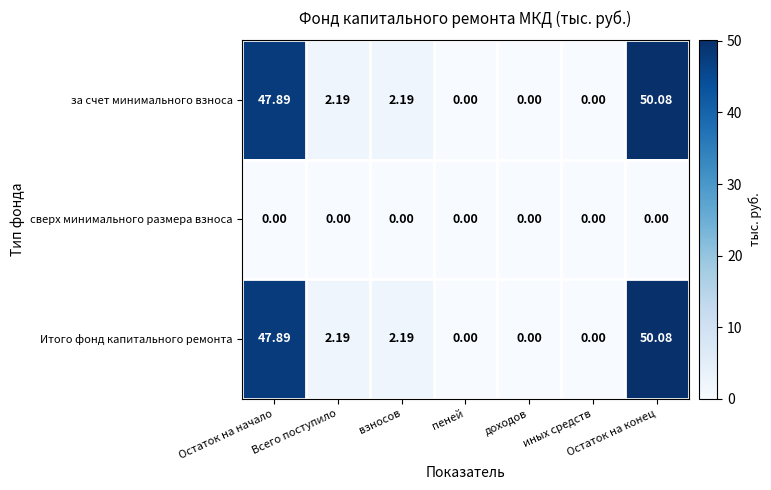

Count the number of data series in this chart.

3